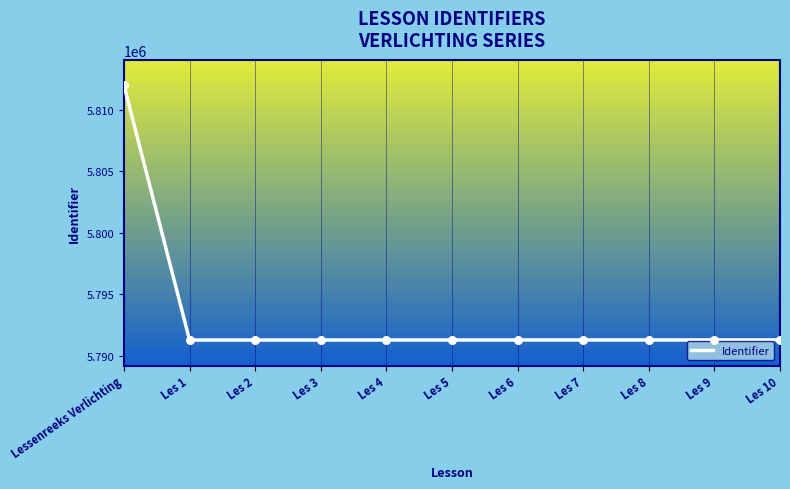

What is the change in value from Lessenreeks Verlichting to Les 3?

-20710